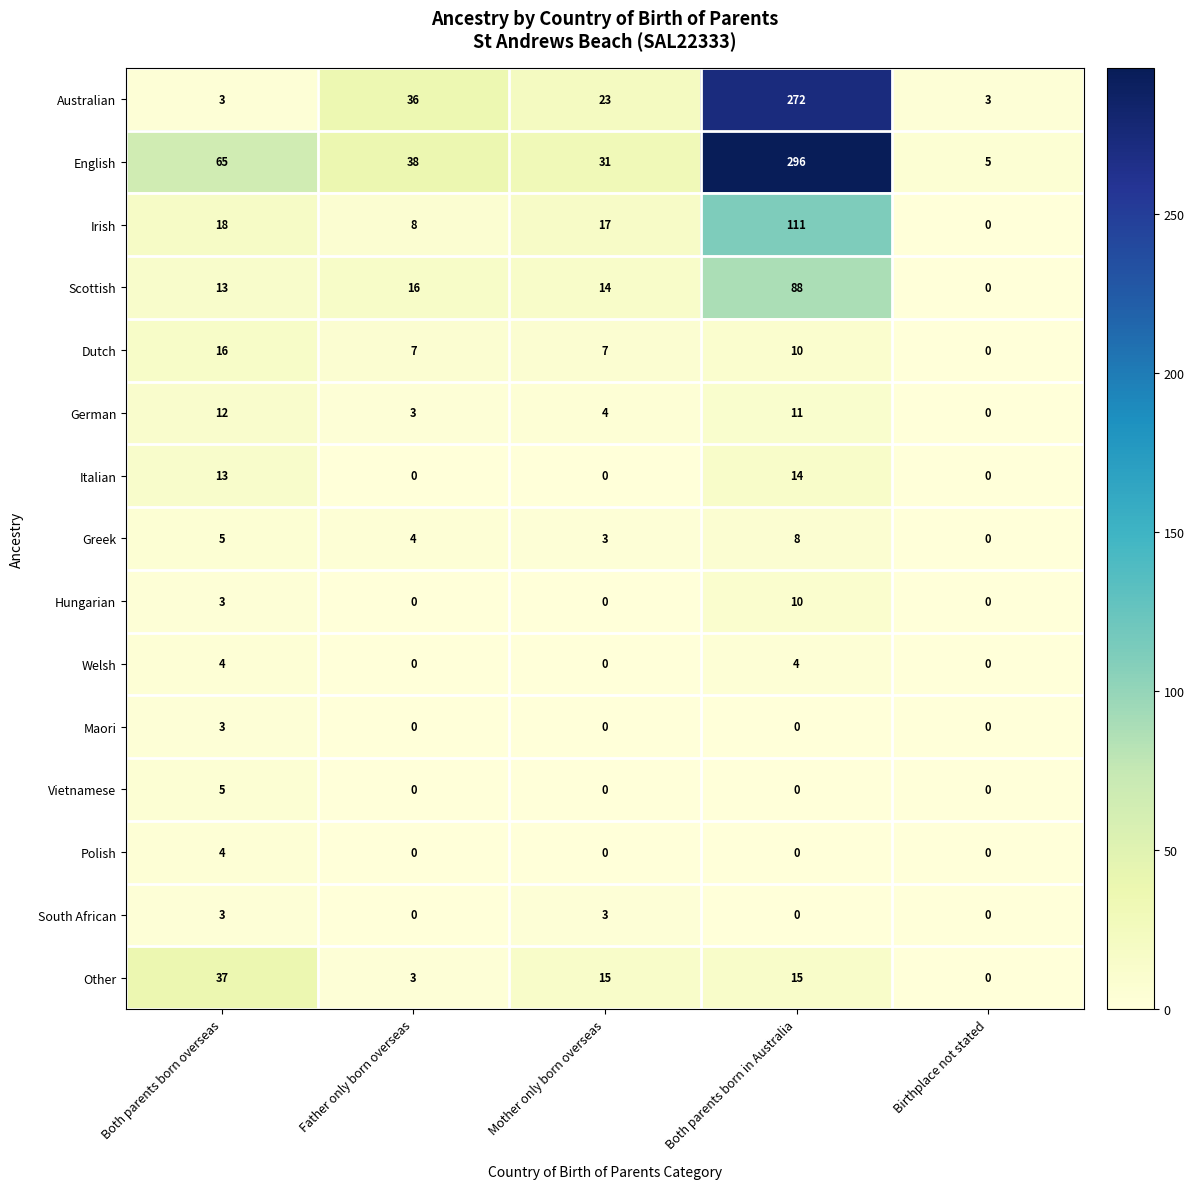

Read the Australian value at Birthplace not stated.

3